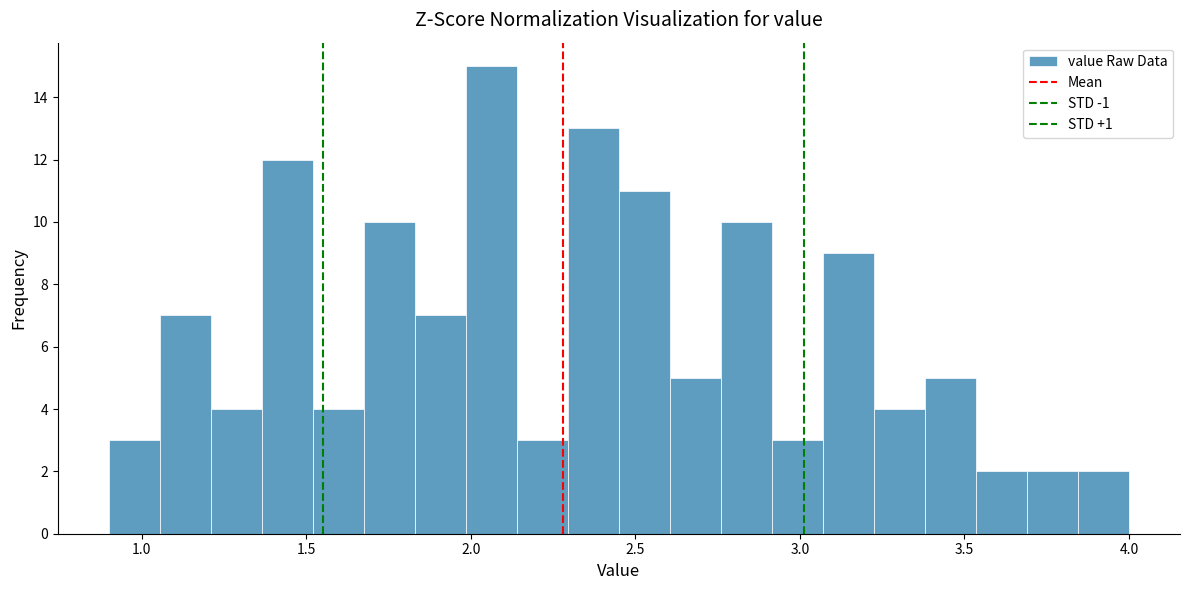

Around what value on the x-axis is the tallest bar? Give the approximate position of its centre, as read against the axis.

2.05